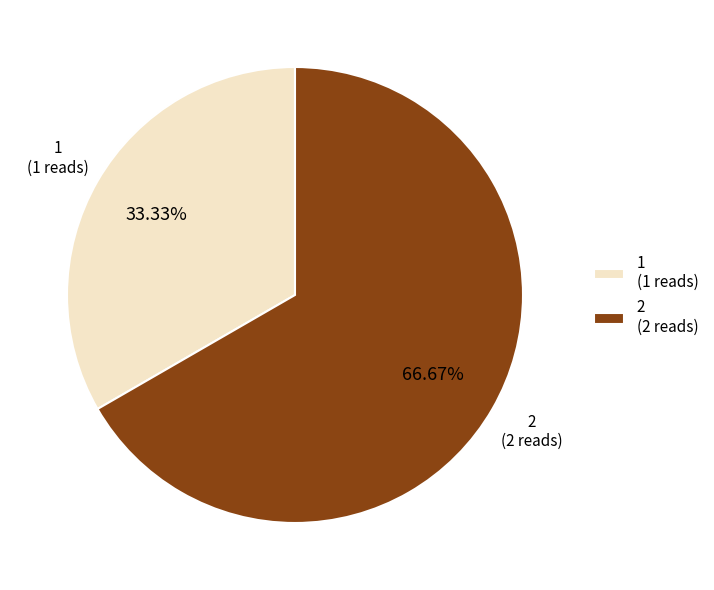

Rank the categories by value from lowest to highest.

1, 2